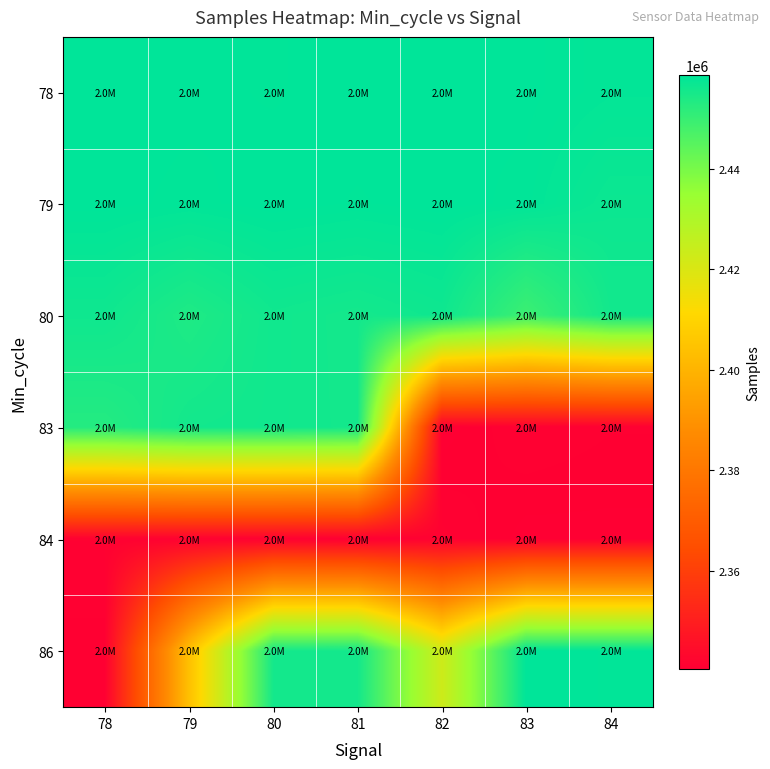

Which has a higher value, 80 or 78?

78